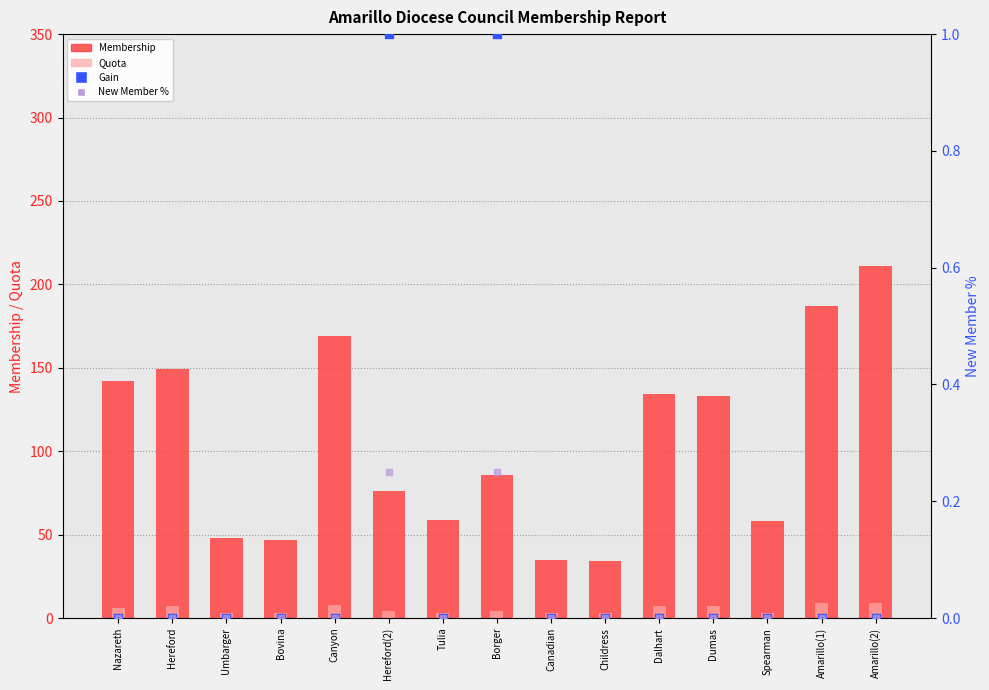

At how many categories does at least one series exceed 137?

5